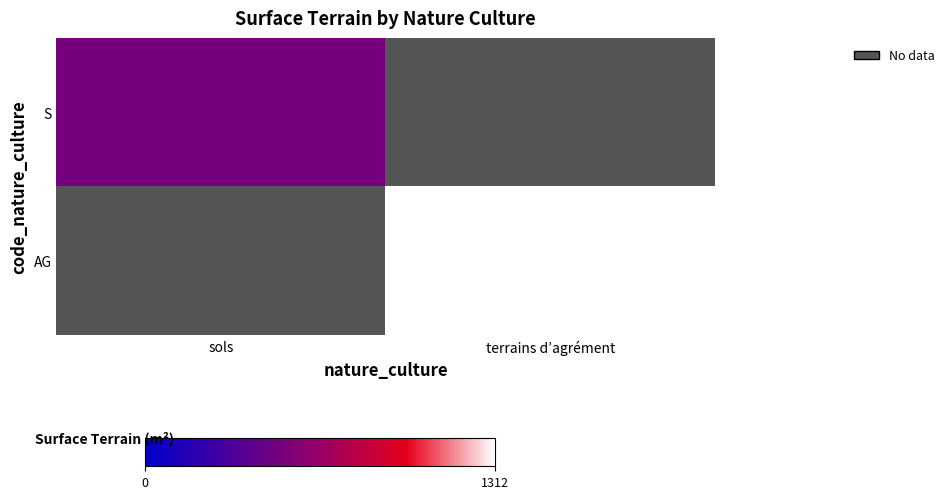

Count the number of data series in this chart.

2